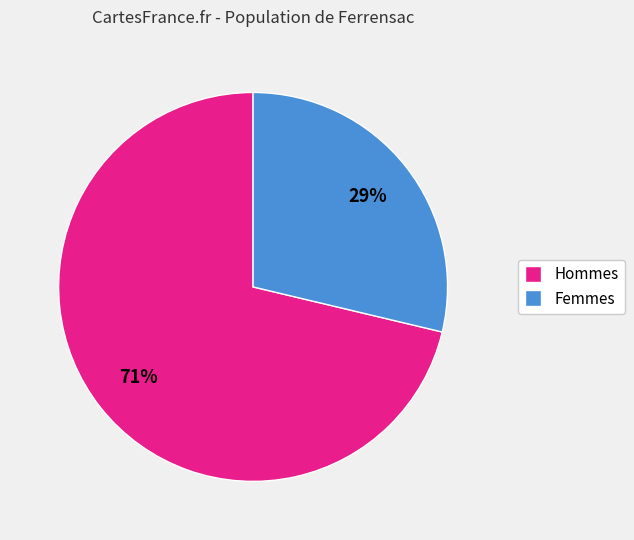

Does any single category account for the majority?

Yes